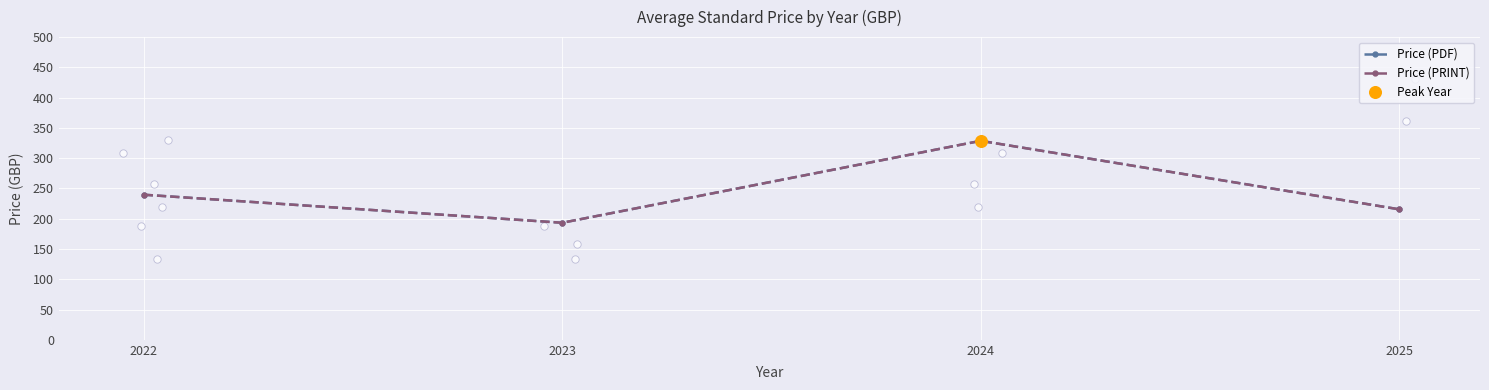

What is the total value across all series at 2024?

657.3